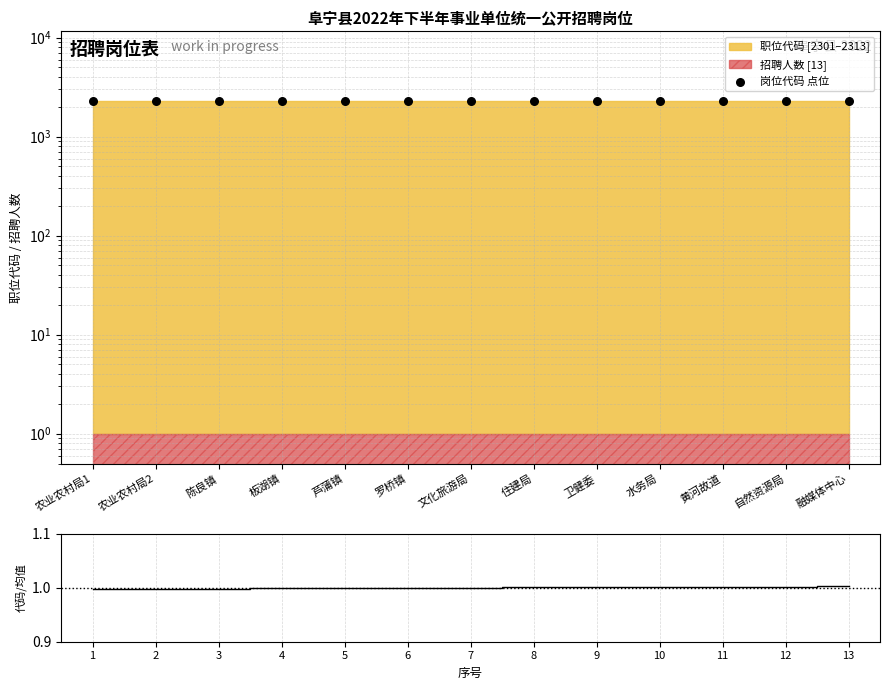

Which series reaches the minimum Y coordinate?

代码/均值比